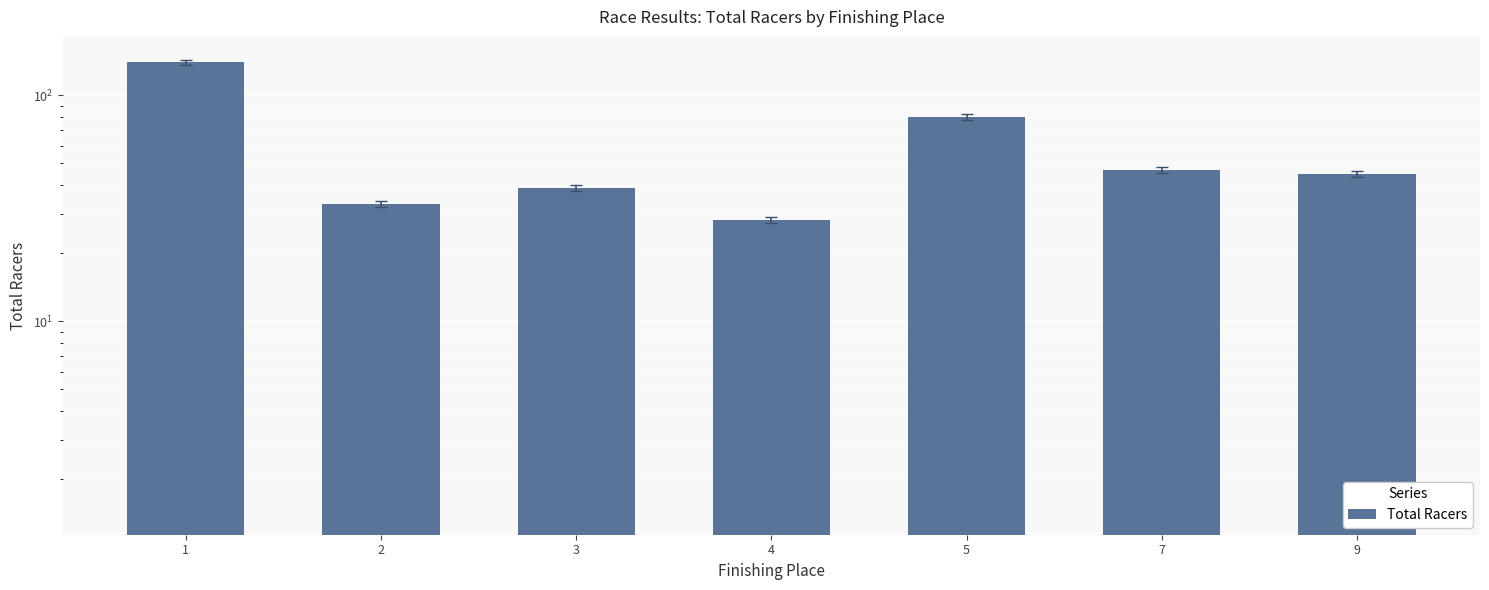

Reading right to left, what are all the values shown in this chart?

45	47	80	28	39	33	140